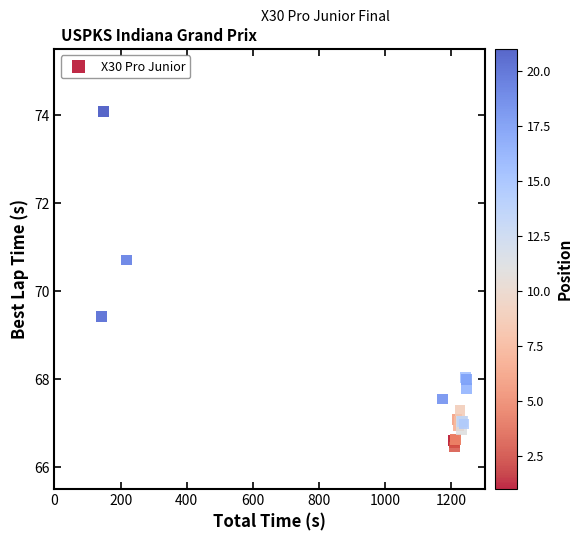

What Y value in the scatter plot is closest to 70?

69.4